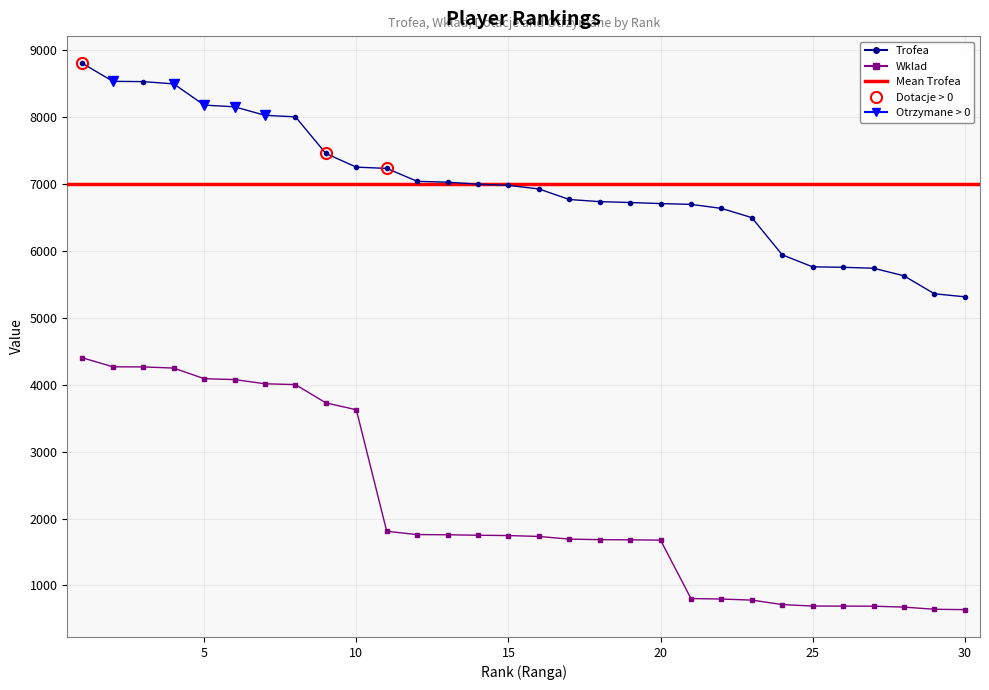

Is it true that Wklad equals 1677 at 20?

True